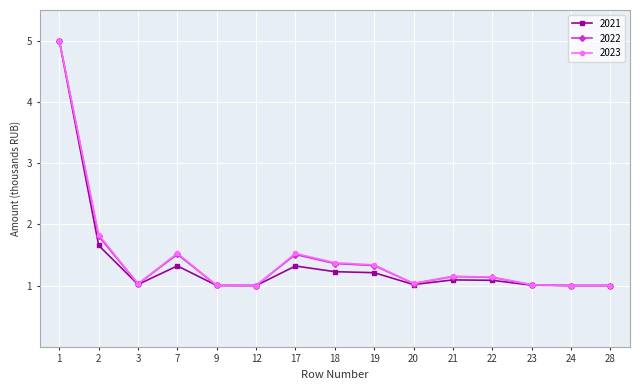

The value of 2021 at 23 is 0.7. True or false?

False